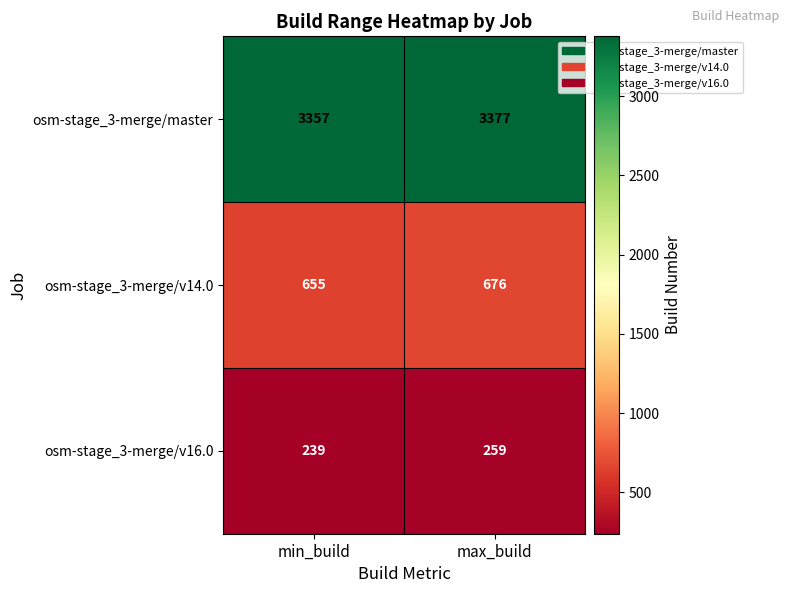

What is the minimum value shown in the chart?

239